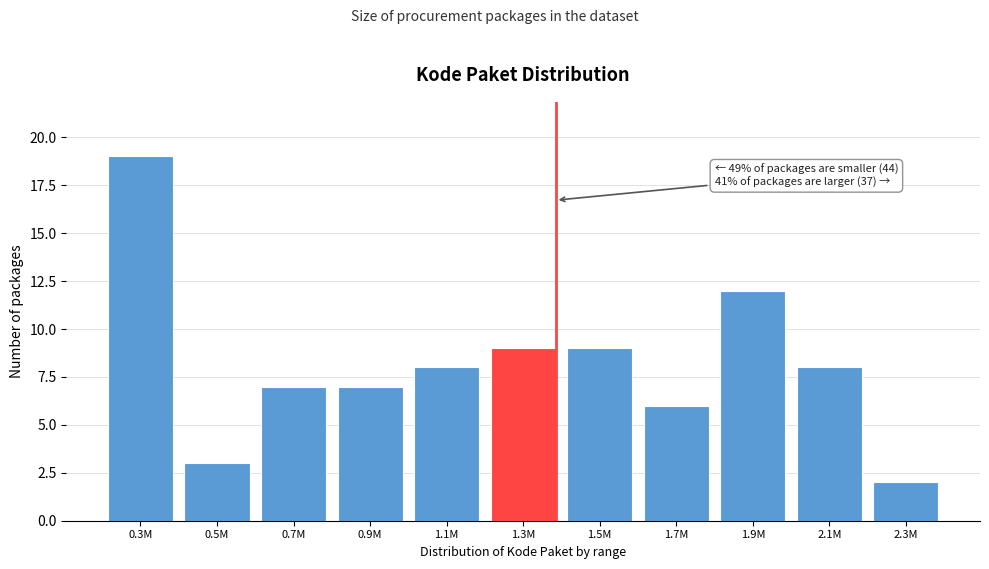

Reading left to right, what are all the values shown in this chart?

0.3M=19	0.5M=3	0.7M=7	0.9M=7	1.1M=8	1.3M=9	1.5M=9	1.7M=6	1.9M=12	2.1M=8	2.3M=2